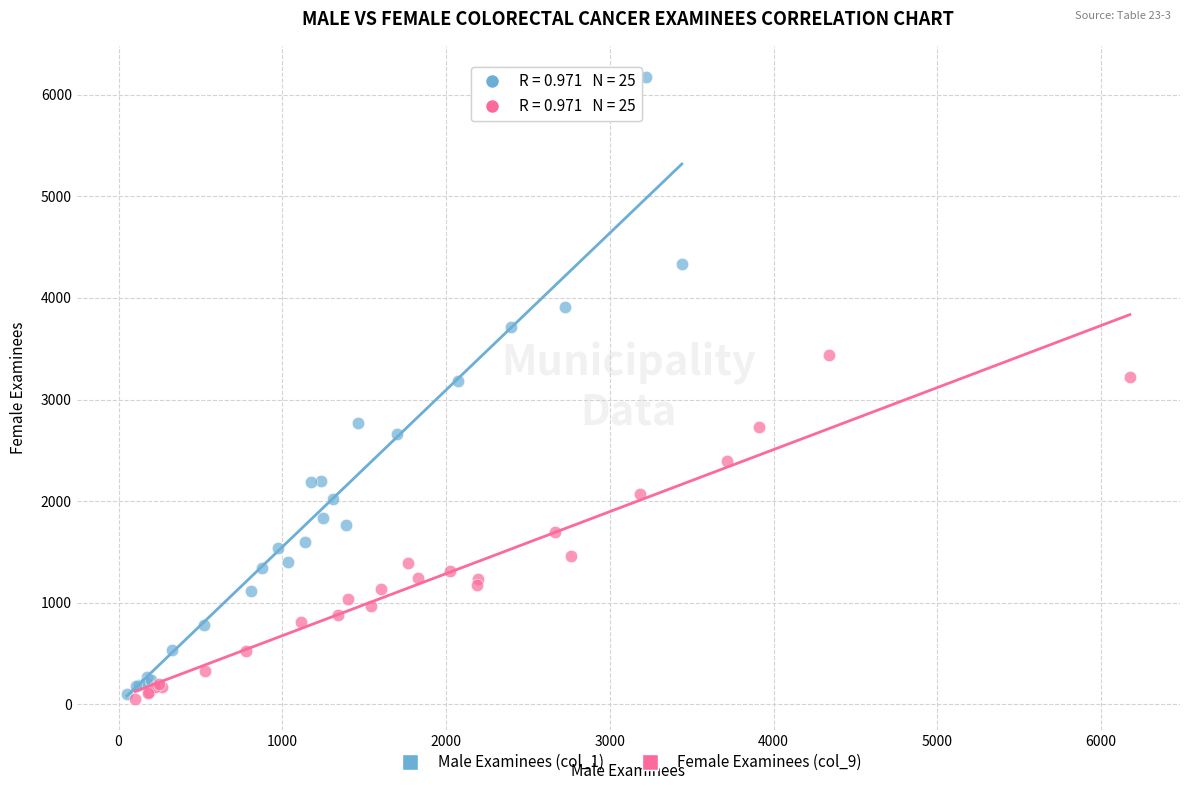

Which series has the largest Y range (max minus min)?

Male Examinees (col_1)